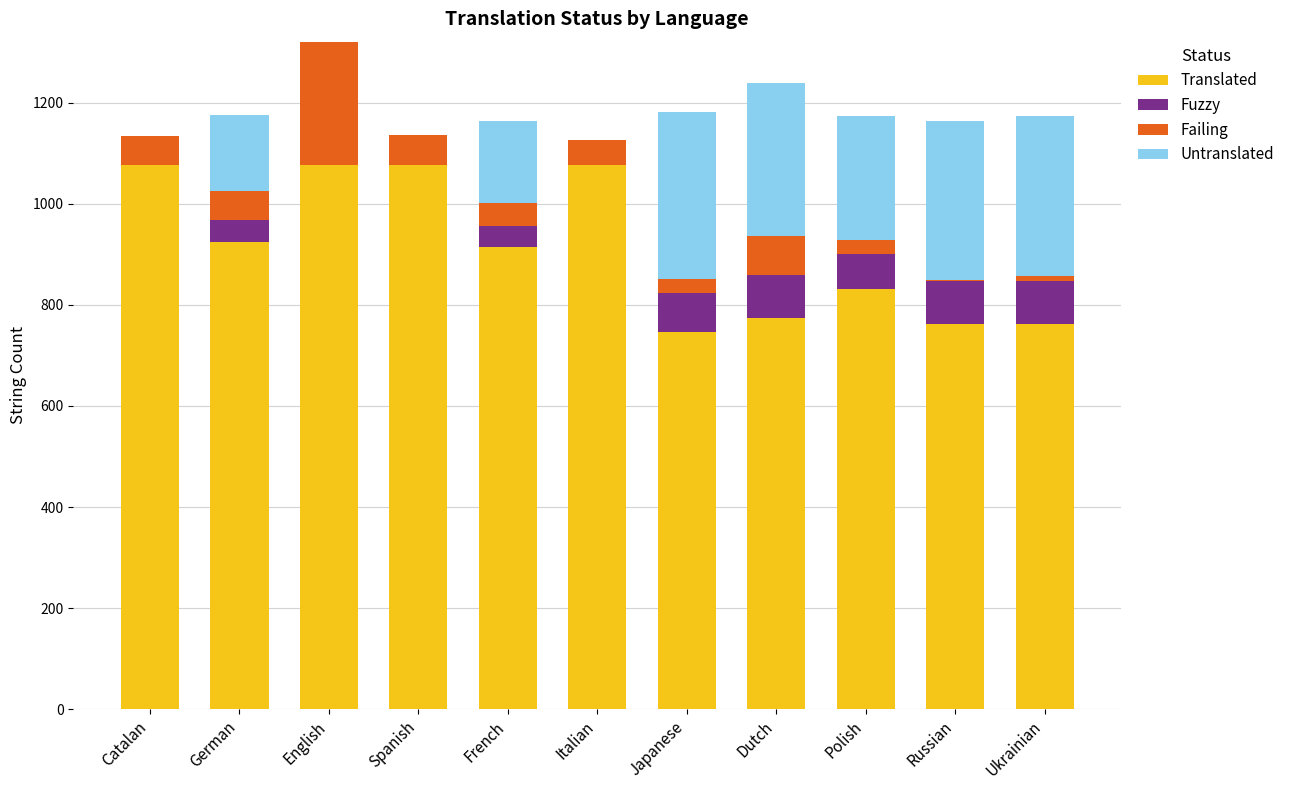

What is the total value across all series at Spanish?

1137